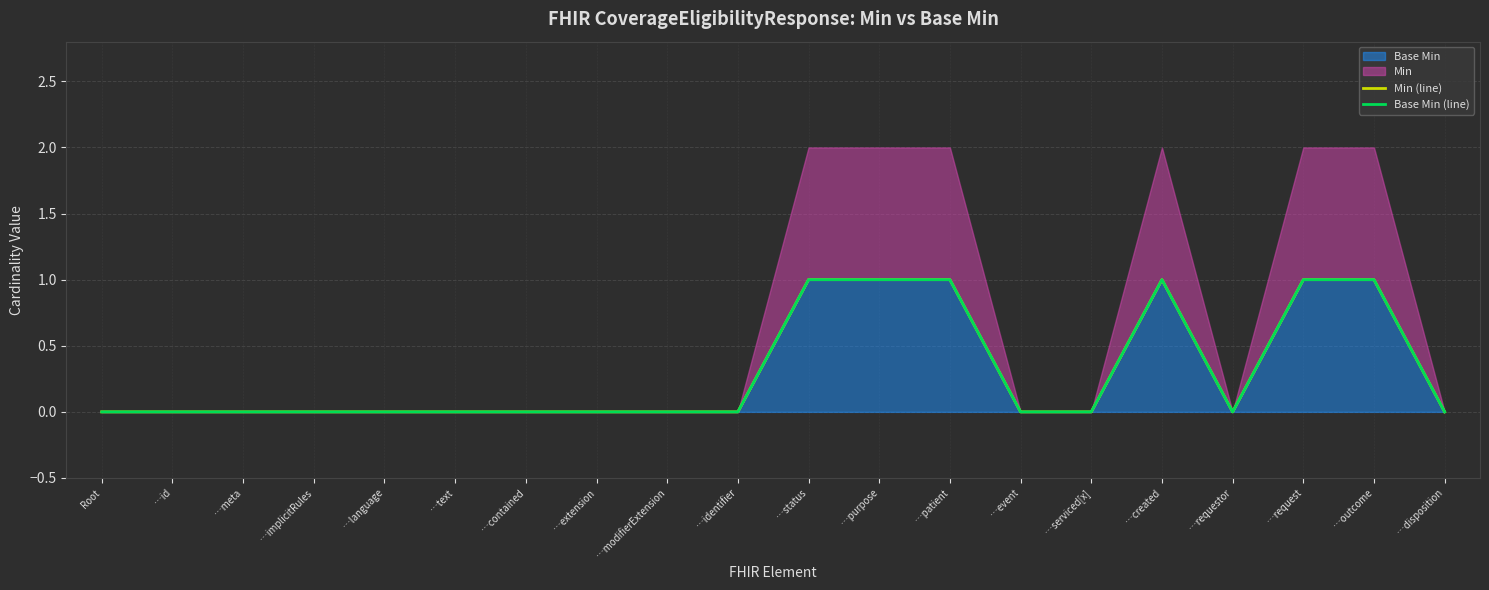

Reading left to right, extract all data points from this chart.

Min (line): Root=0	…id=0	…meta=0	…implicitRules=0	…language=0	…text=0	…contained=0	…extension=0	…modifierExtension=0	…identifier=0	…status=1	…purpose=1	…patient=1	…event=0	…serviced[x]=0	…created=1	…requestor=0	…request=1	…outcome=1	…disposition=0
Base Min (line): Root=0	…id=0	…meta=0	…implicitRules=0	…language=0	…text=0	…contained=0	…extension=0	…modifierExtension=0	…identifier=0	…status=1	…purpose=1	…patient=1	…event=0	…serviced[x]=0	…created=1	…requestor=0	…request=1	…outcome=1	…disposition=0